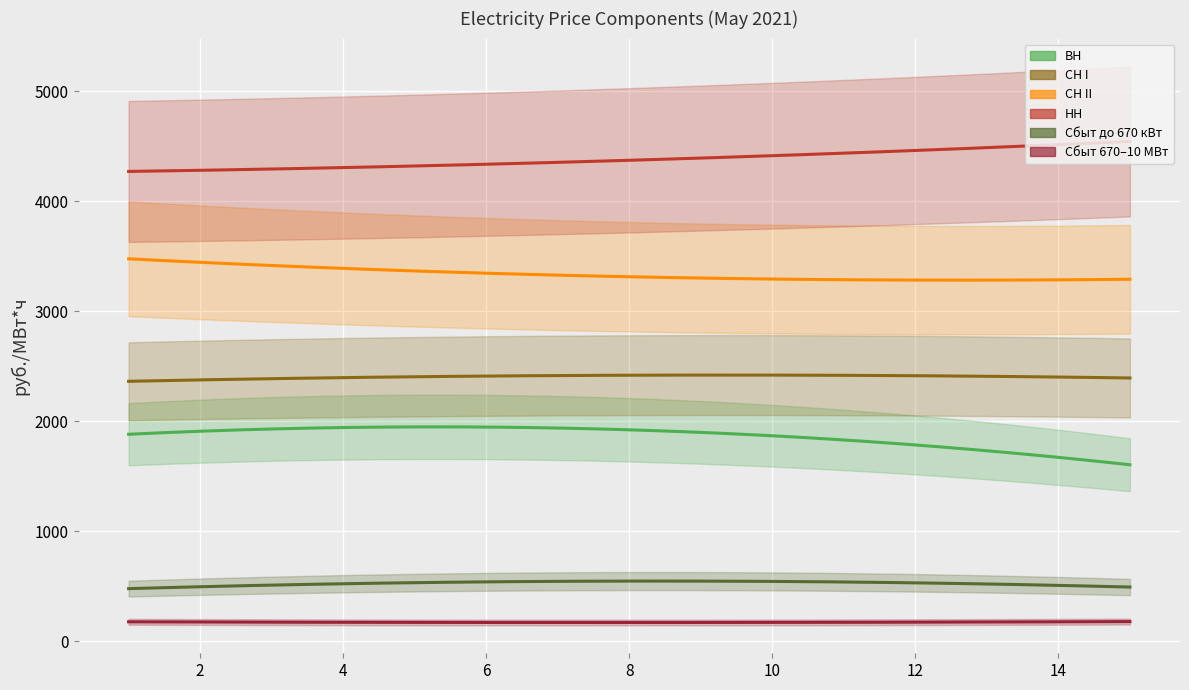

True or false: VN and sbyt_670_10 intersect in this chart.

False